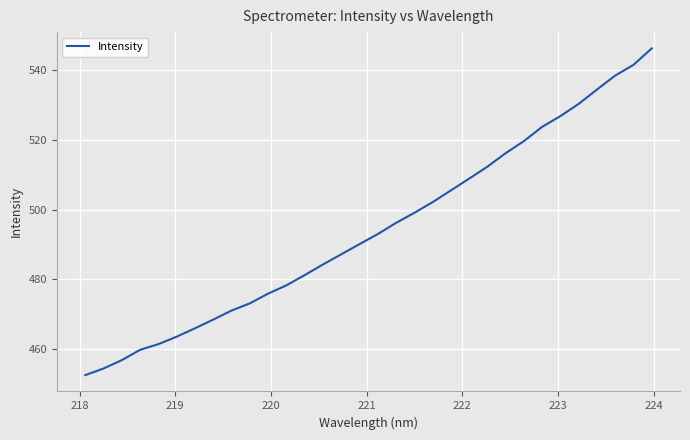

How many lines are shown in the chart?

1